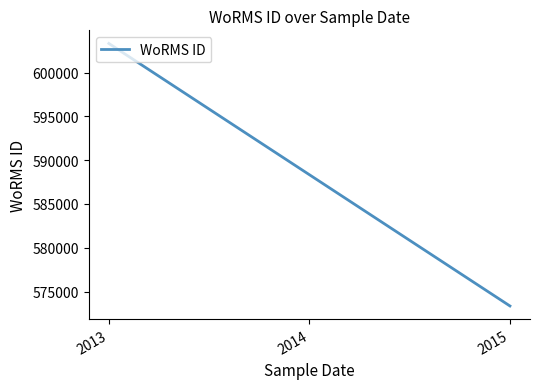

Read the value at 2013.

603321